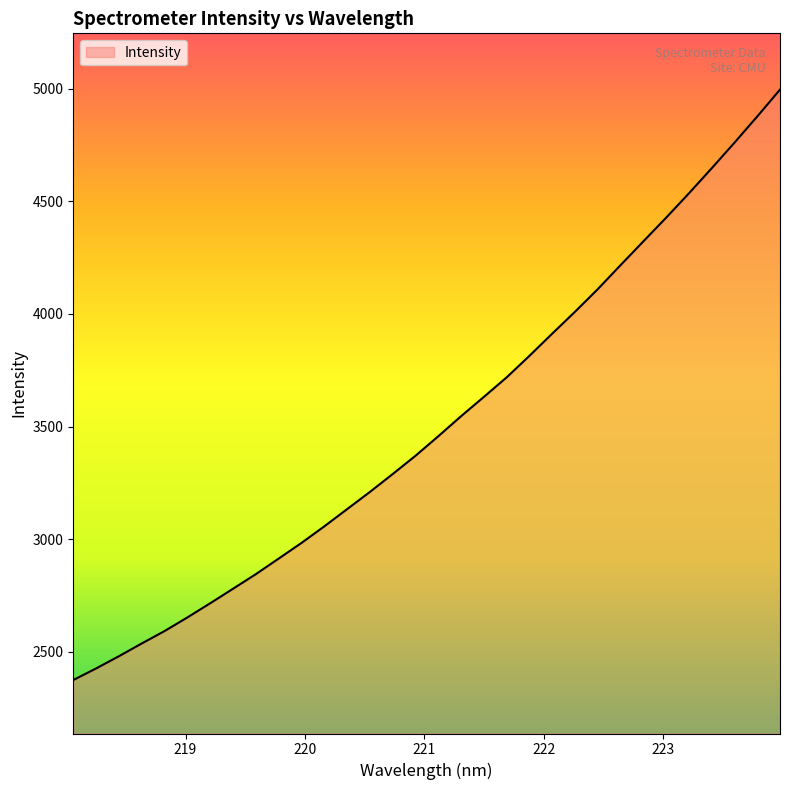

What is the smallest value displayed?

2374.4